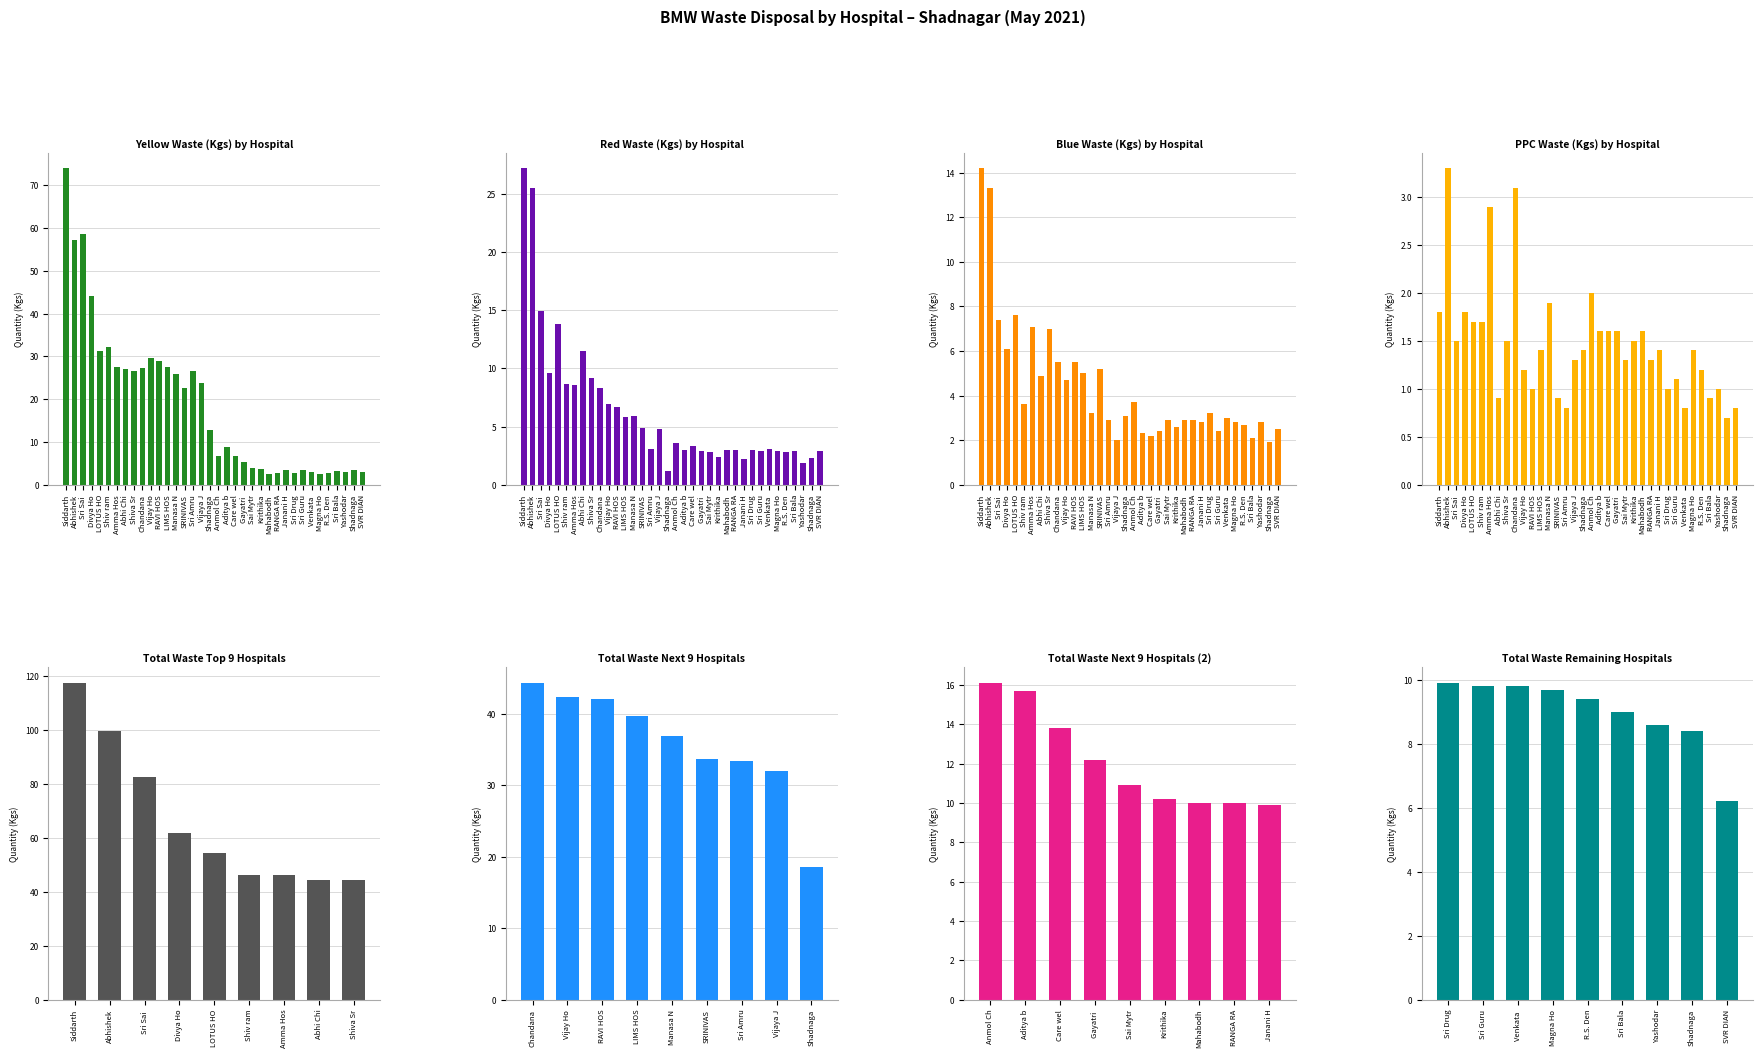

What is the greatest value displayed?

117.2